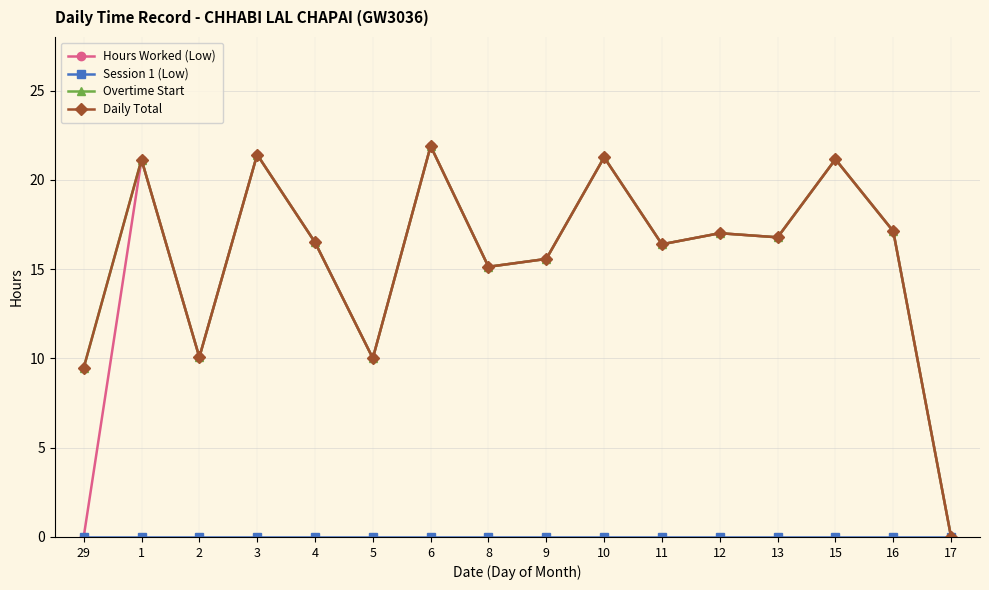

What is the difference between the second highest and minimum values in the Daily Total series?

21.4